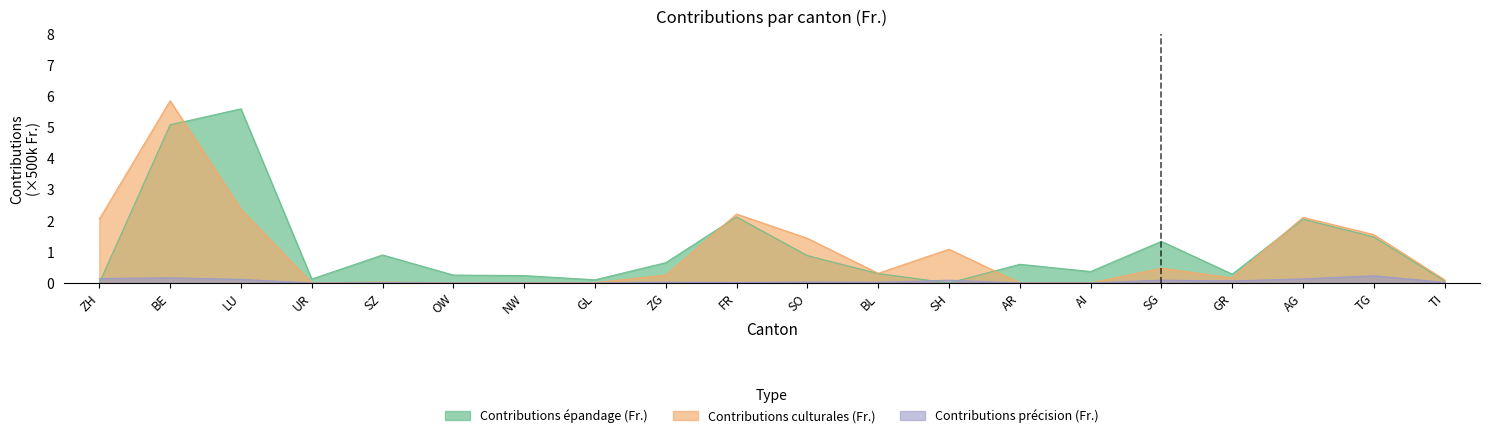

What is the average value of the Contributions épandage (Fr.) series?

1.1